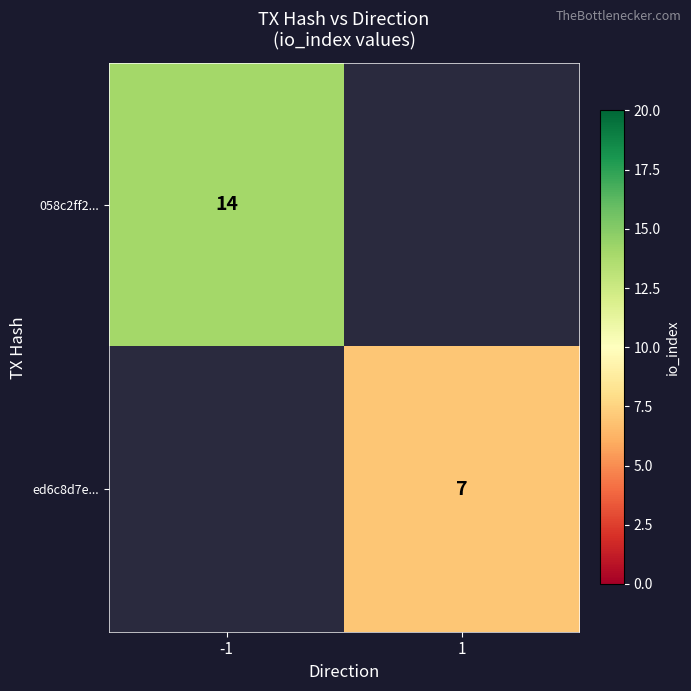

The 058c2ff2... series shows 9 at -1. True or false?

False